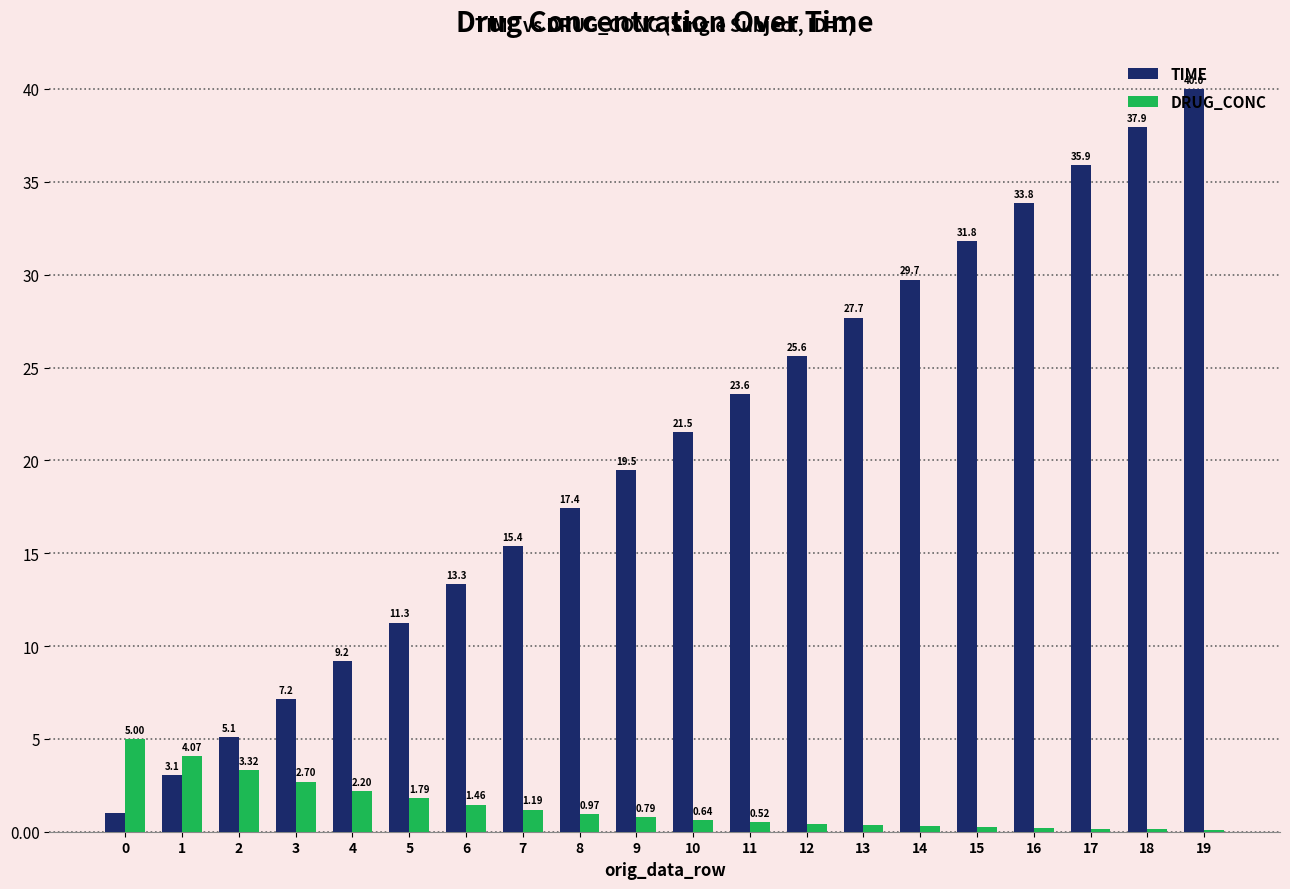

What is the total value across all series at 8?

18.4